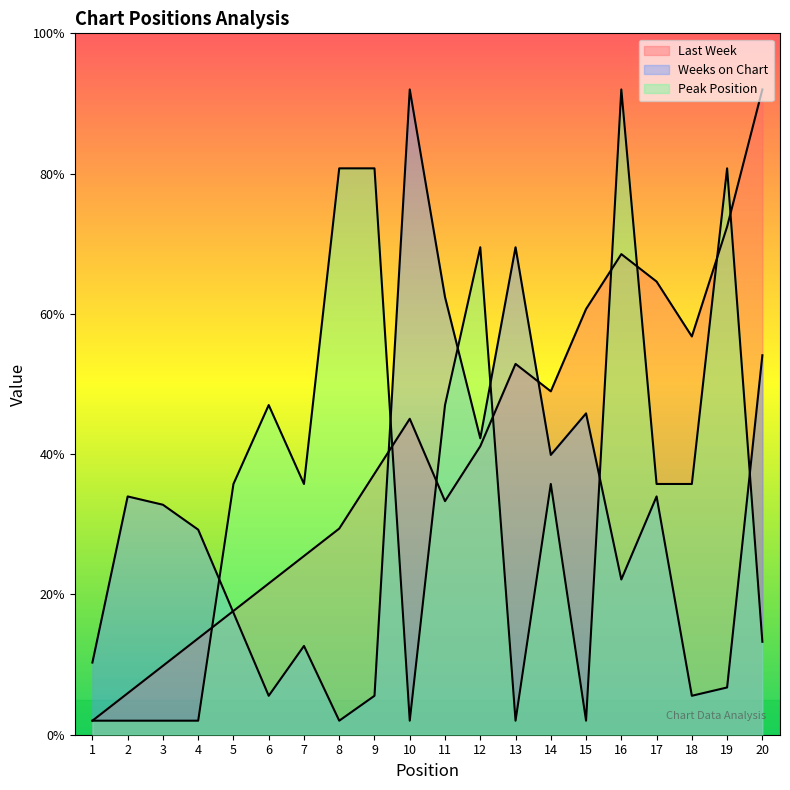

In Peak Position, how many points are higher than both neighbors (excluding endpoints)?

5